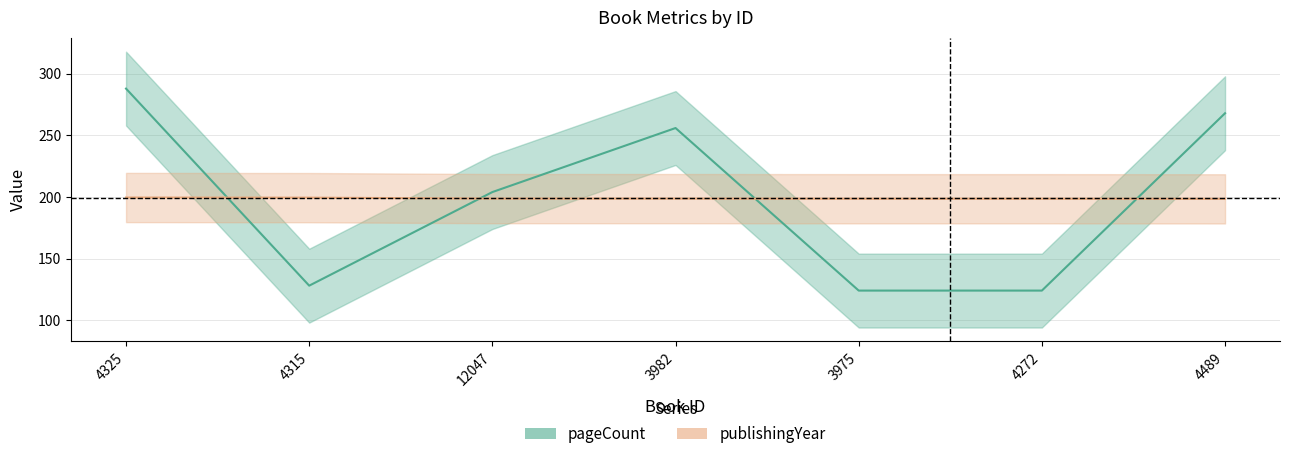

How many categories are shown in the chart?

7